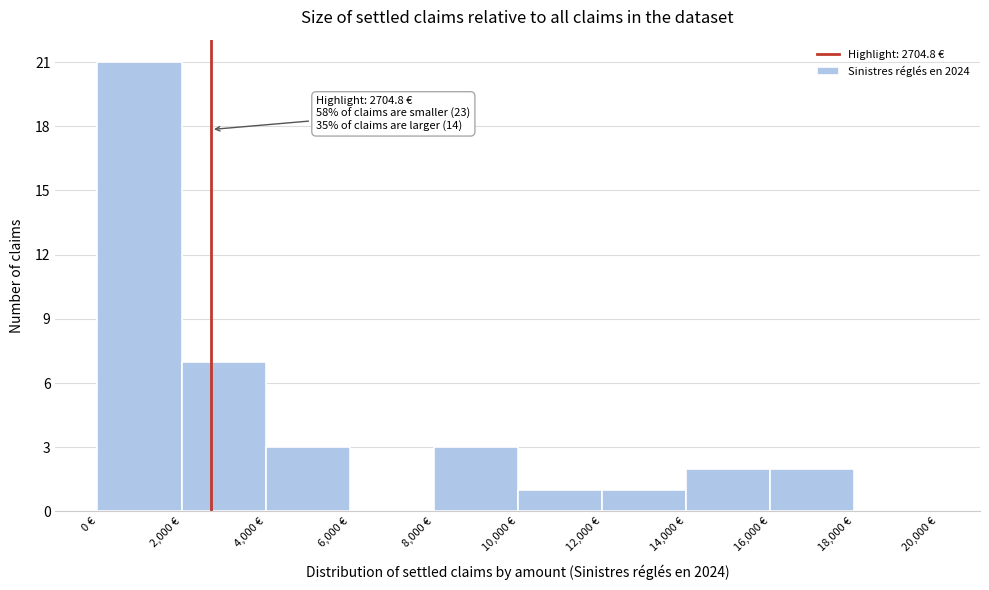

Over which range of the x-axis is the bar tallest?

0 to 2000